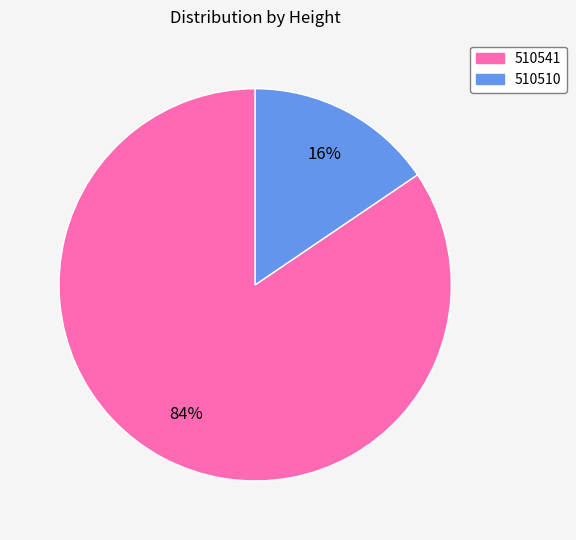

Rank the categories by value from highest to lowest.

510541, 510510